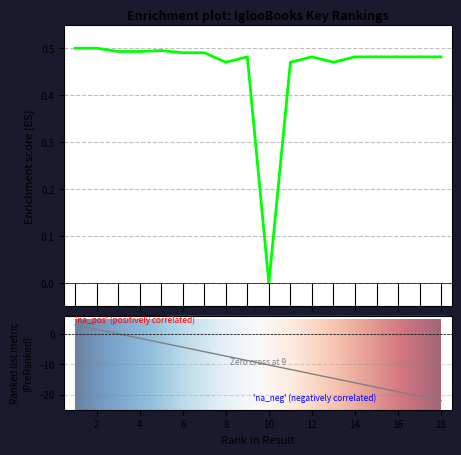

What is the value of the 5th point from the left?

0.5